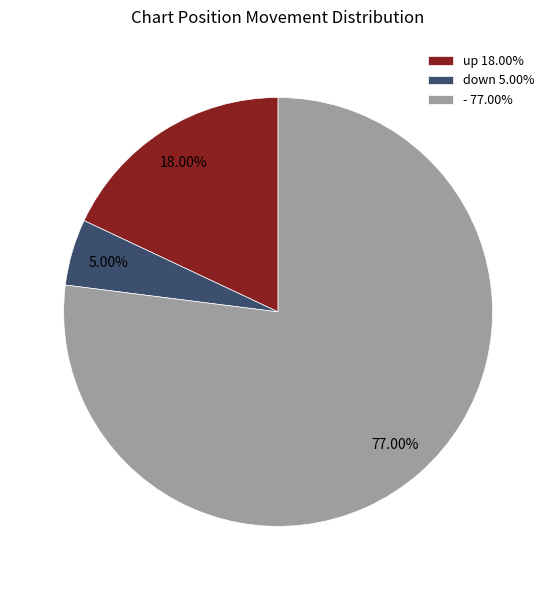

What is the ratio of the value at - to the value at up?

4.3